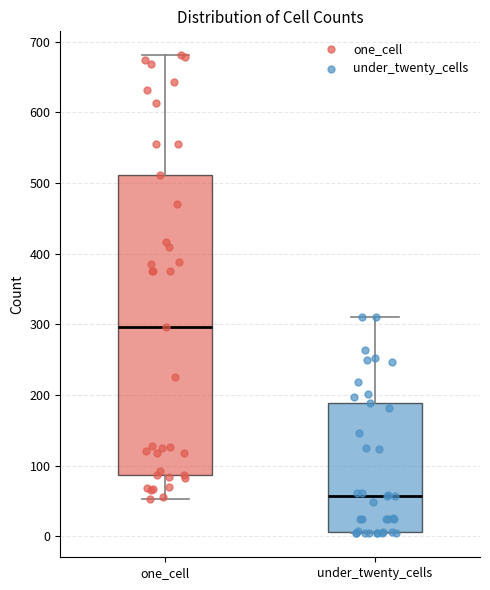

Where does the upper whisker of the box for under_twenty_cells end on the y-axis? The values are not printed on the chart, so give them approximately, as read against the axis.

310